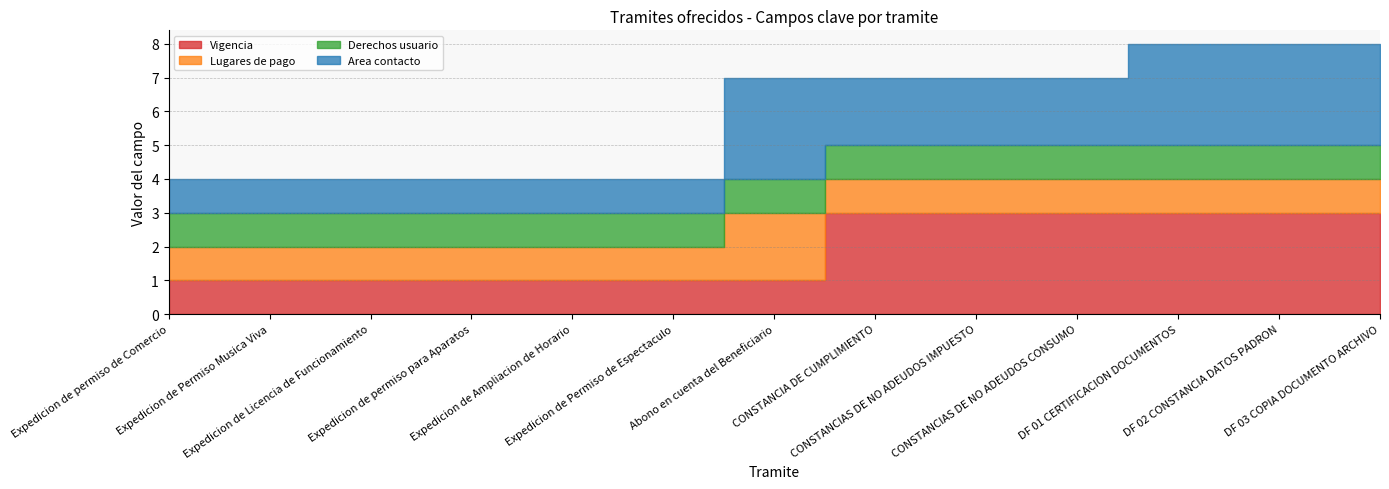

What is the sum of the Vigencia values at Abono en cuenta del Beneficiario and DF 03 COPIA DOCUMENTO ARCHIVO?

4